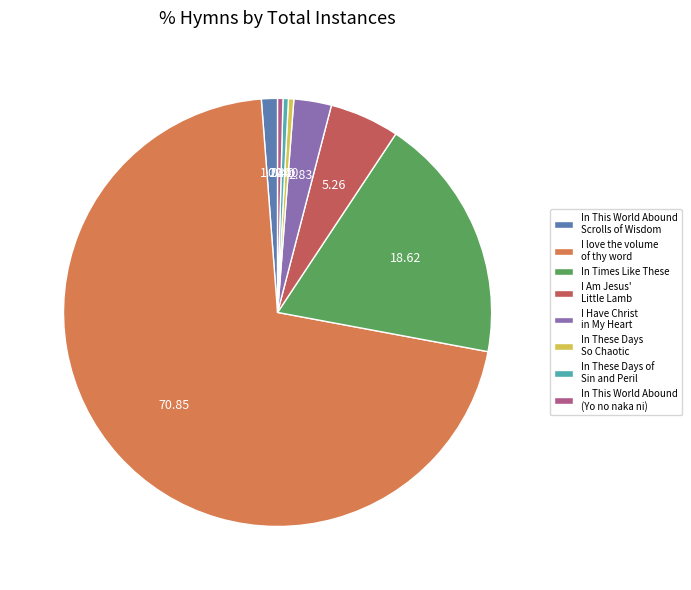

What is the majority slice?

I love the volume of thy word